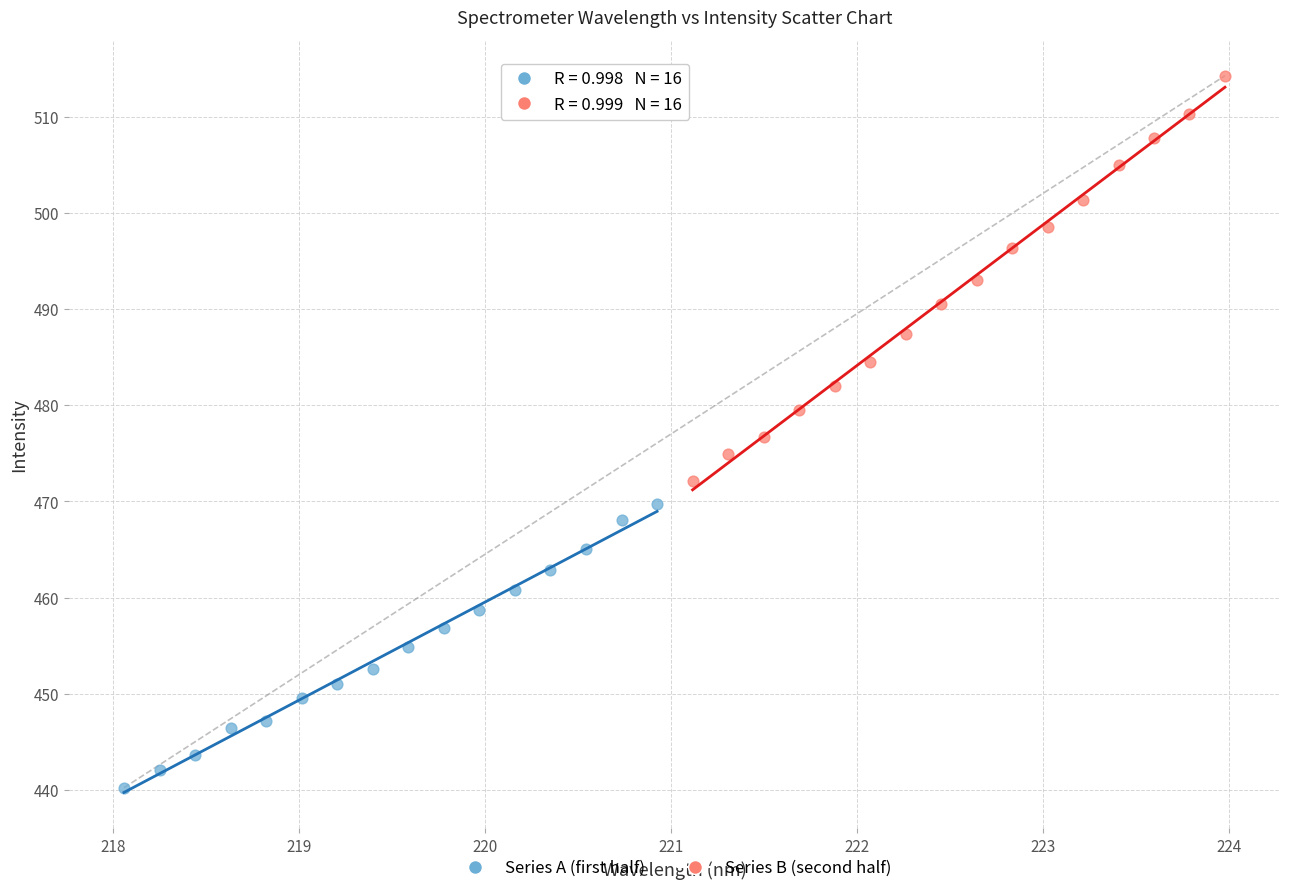

Which series contains the lowest Y value?

Series A (first half)